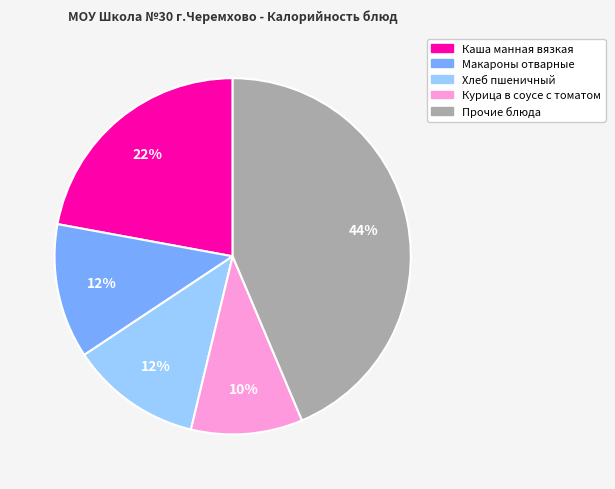

How many slices are in this pie chart?

5